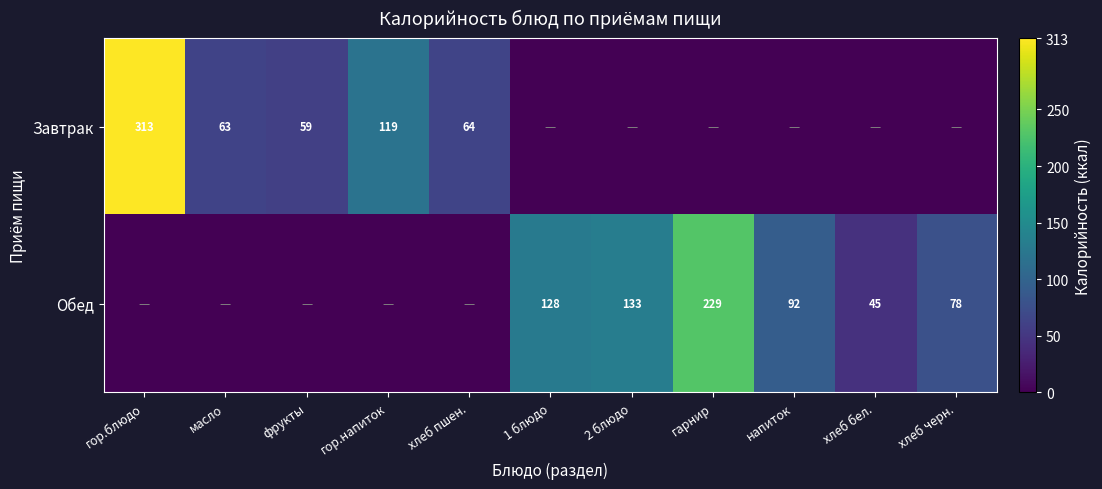

True or false: Обед has a value of 78 at хлеб черн..

True